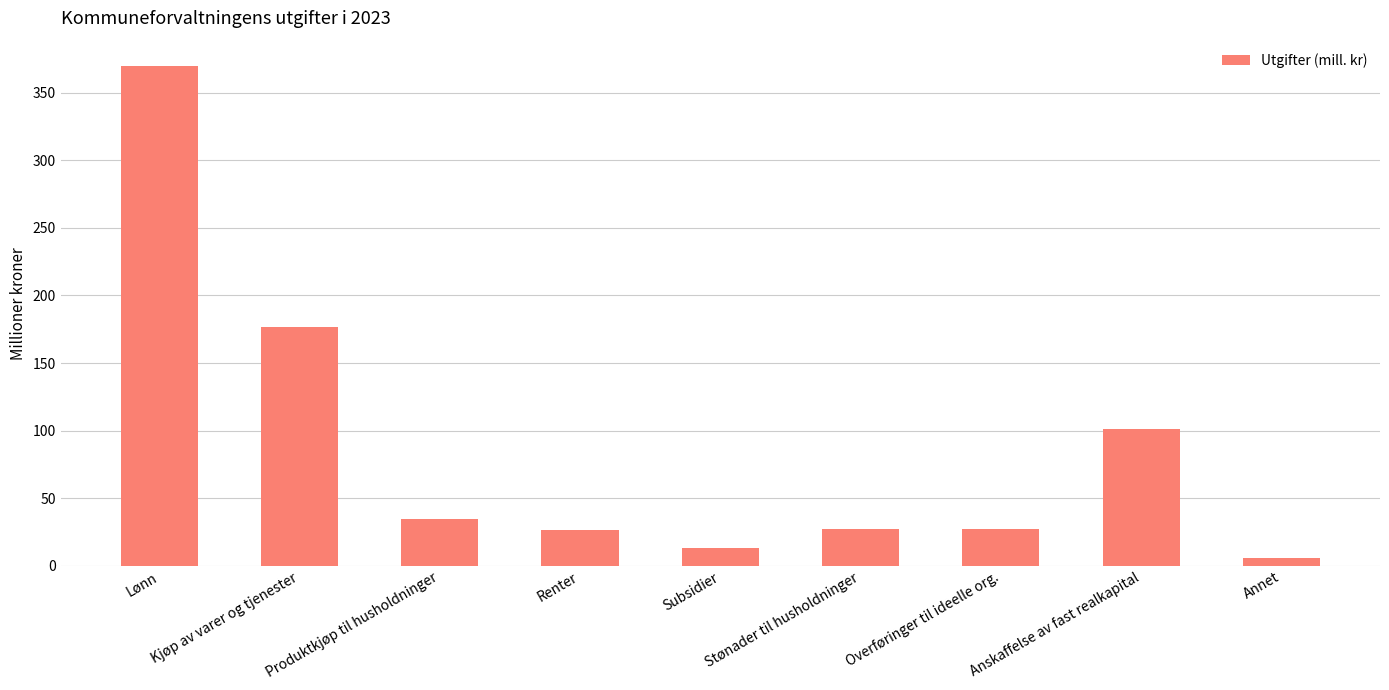

Are the bars grouped side by side (vs. stacked)?

No